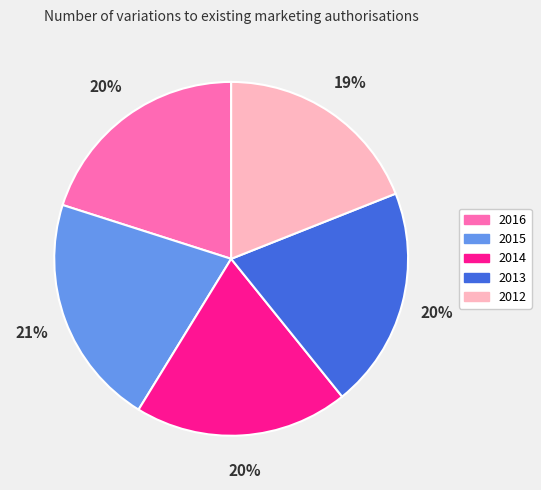

To the nearest percent, what percentage of the pie is 2012?

19%